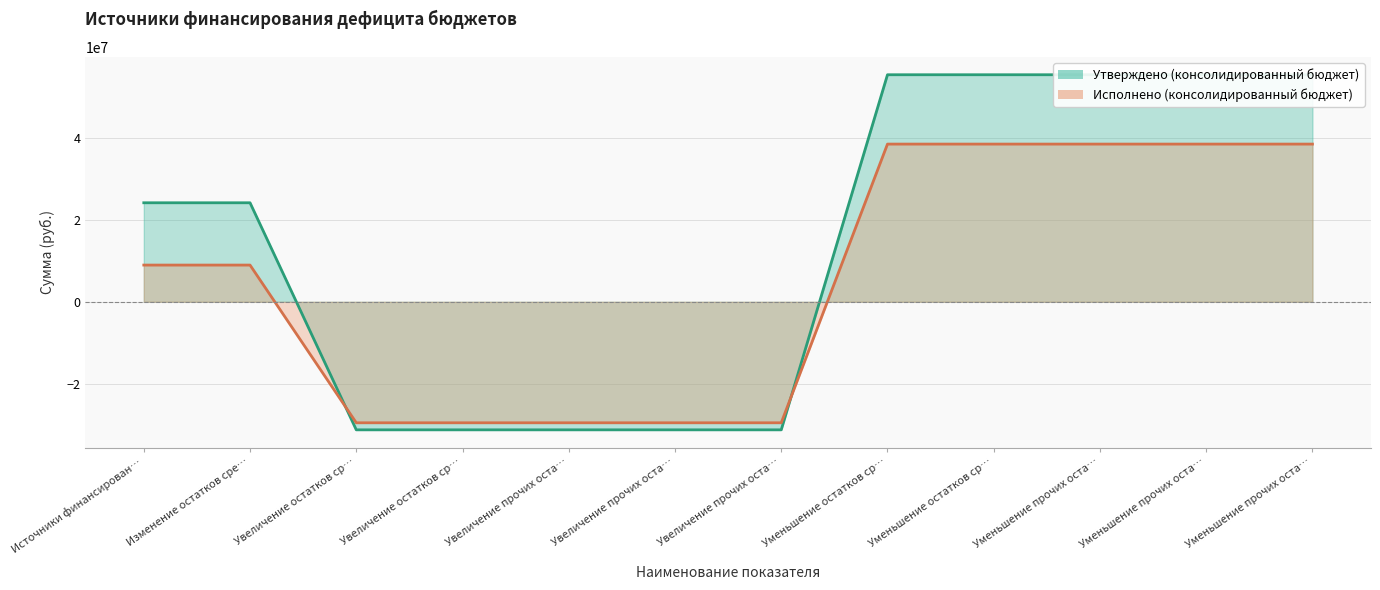

Reading left to right, what are all the values shown in this chart?

Утверждено (консолидированный бюджет): 24211197.9	24211197.9	-31297800.0	-31297800.0	-31297800.0	-31297800.0	-31297800.0	55508997.9	55508997.9	55508997.9	55508997.9	55508997.9
Исполнено (консолидированный бюджет): 8981217.2	8981217.2	-29576262.0	-29576262.0	-29576262.0	-29576262.0	-29576262.0	38557479.2	38557479.2	38557479.2	38557479.2	38557479.2